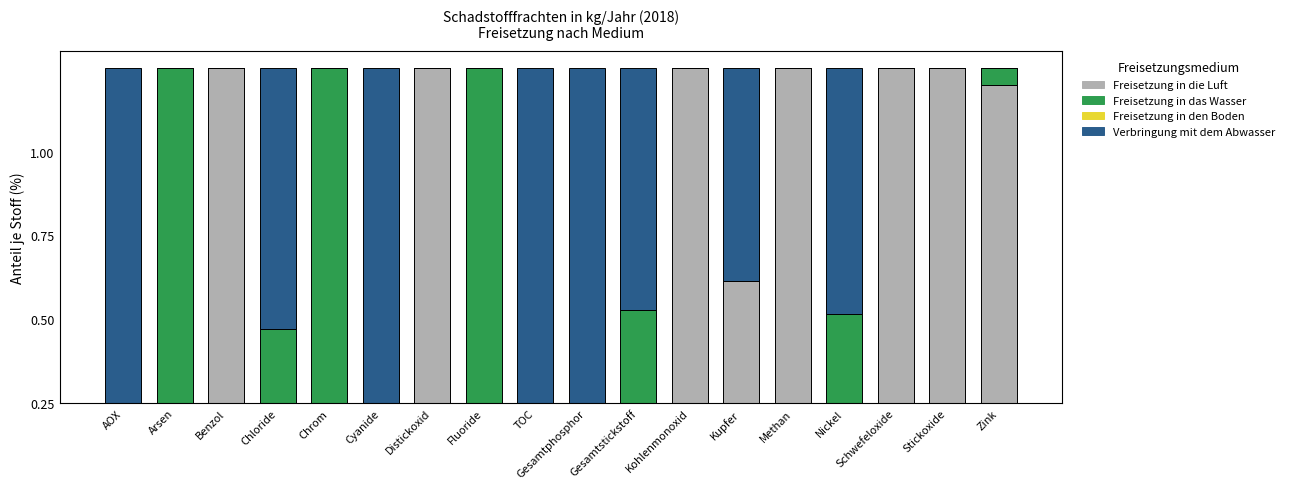

Does the chart contain stacked bars?

Yes